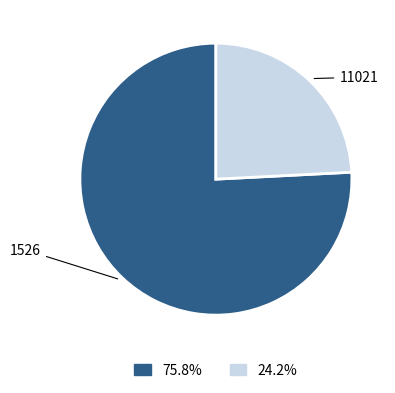

Does 11021 represent more than half of the total?

No